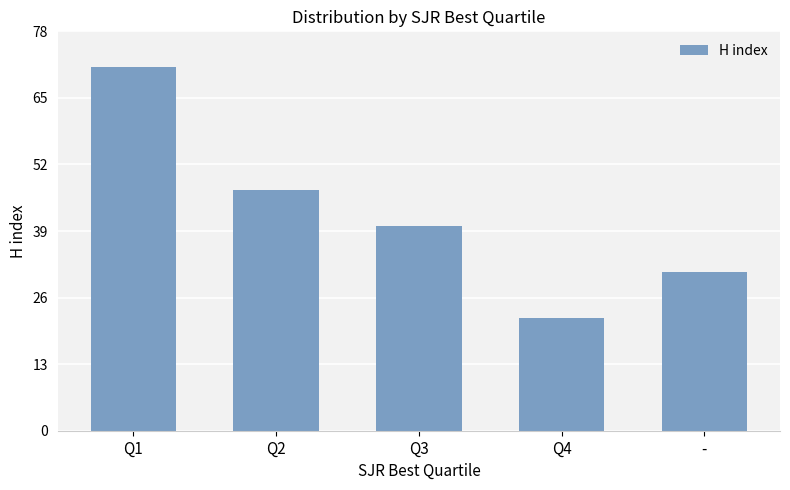

Rank the categories by value from highest to lowest.

Q1, Q2, Q3, -, Q4